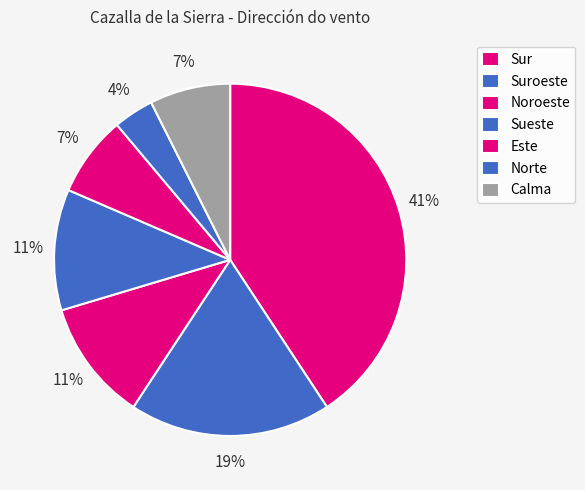

Between Este and Norte, which is larger?

Este